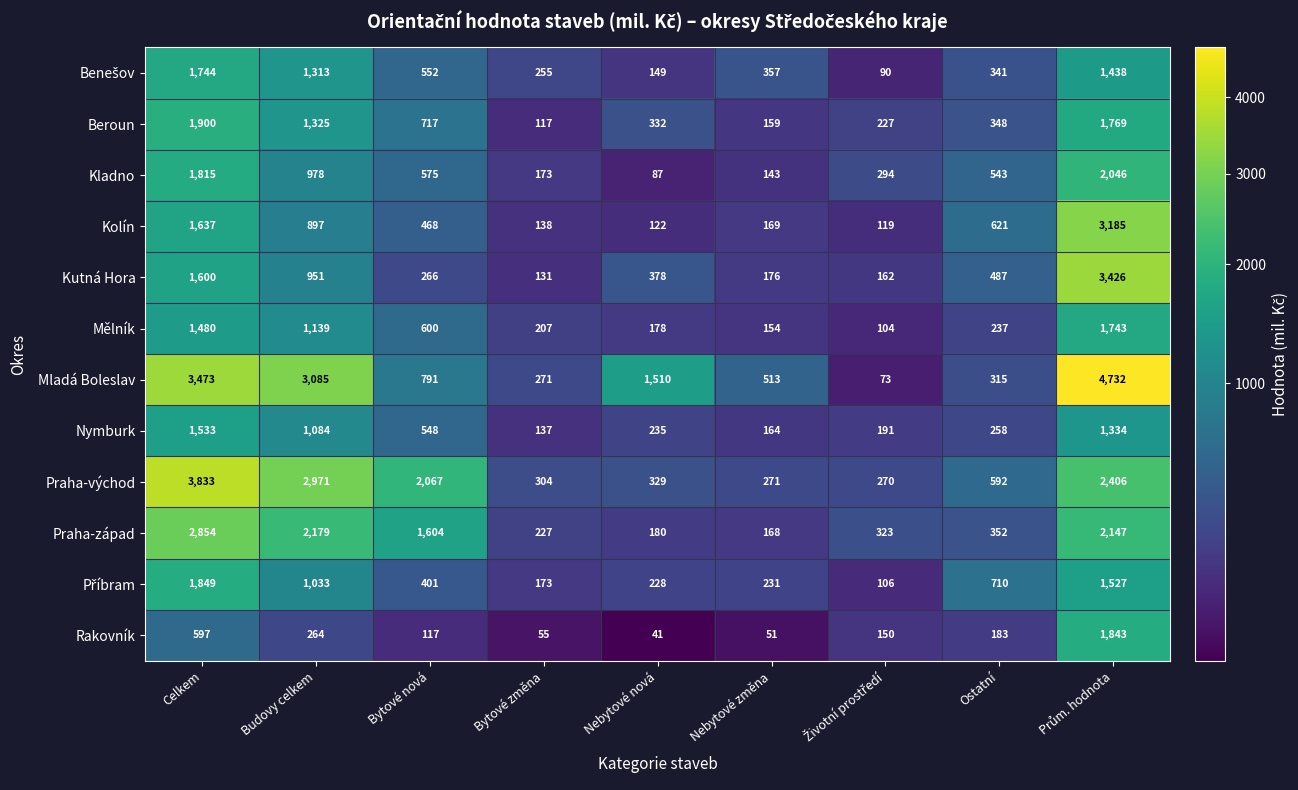

What is the total value across all series at Celkem?

24315